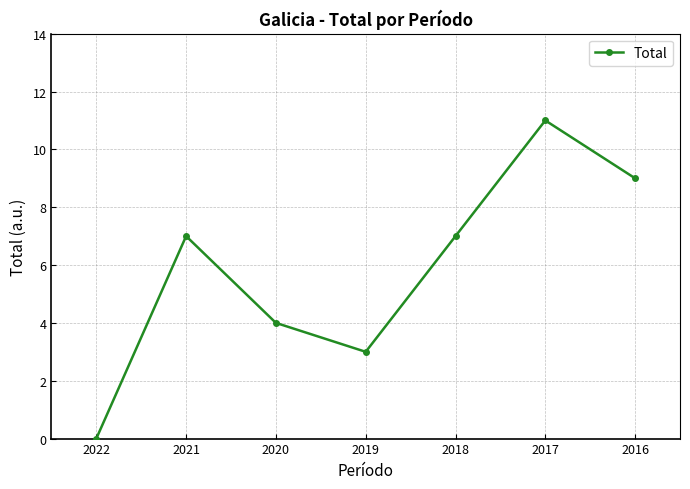

What is the difference between the maximum and minimum values?

11